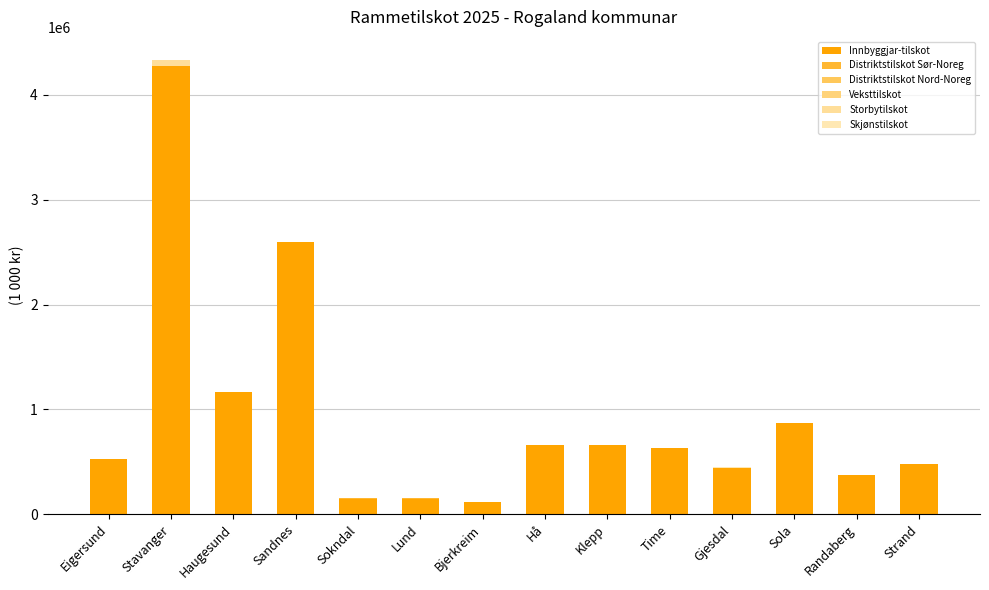

List the series in order of their peak value, highest first.

Innbyggjar-tilskot, Storbytilskot, Distriktstilskot Sør-Noreg, Skjønstilskot, Veksttilskot, Distriktstilskot Nord-Noreg